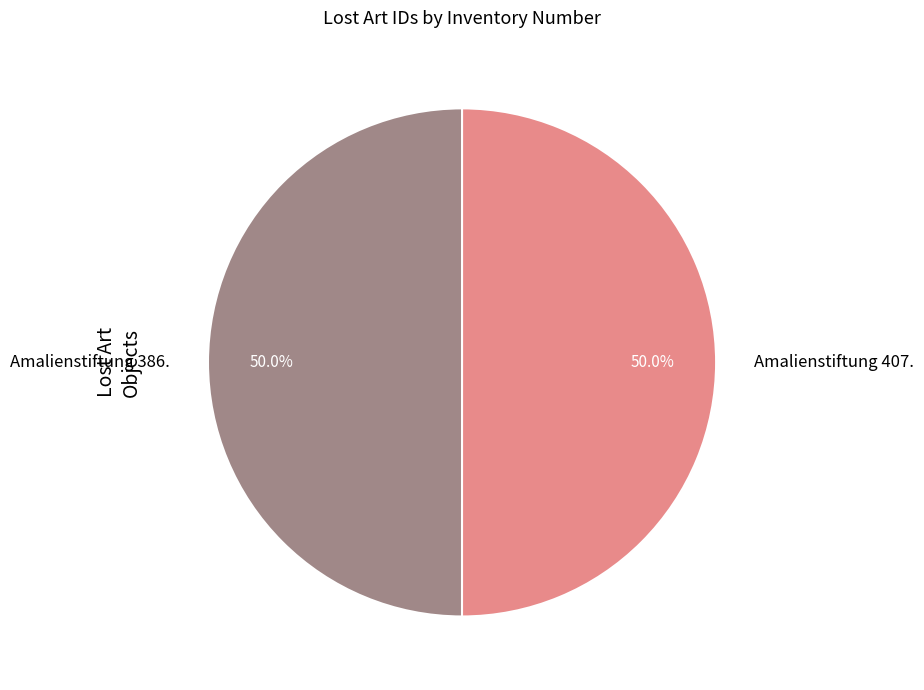

To the nearest percent, what percentage of the pie is Amalienstiftung 407.?

50%